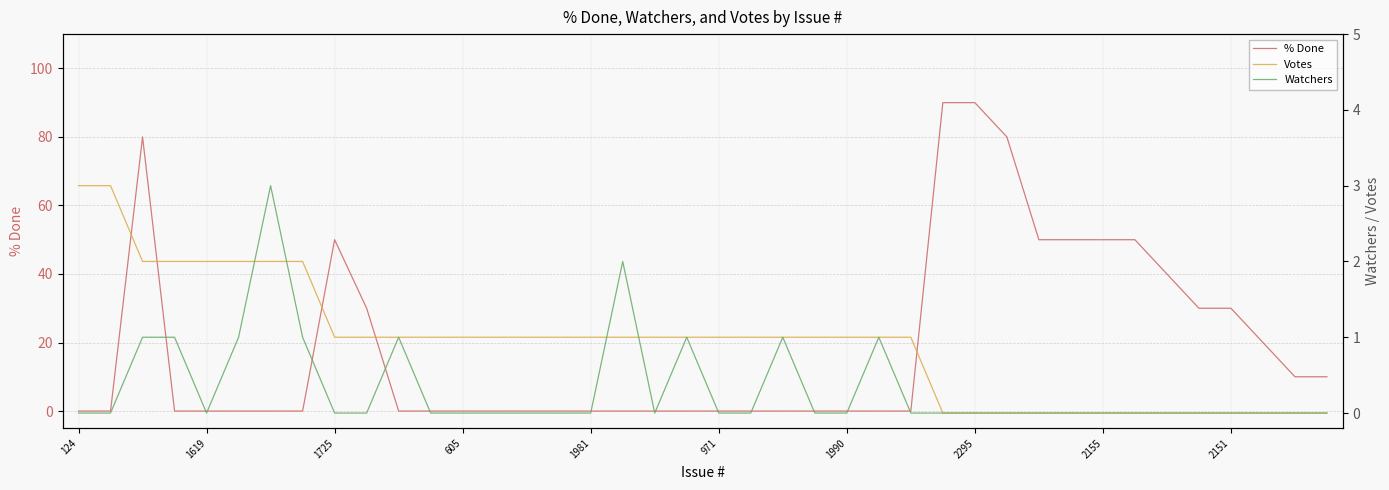

How many times do Votes and Watchers cross each other?

4